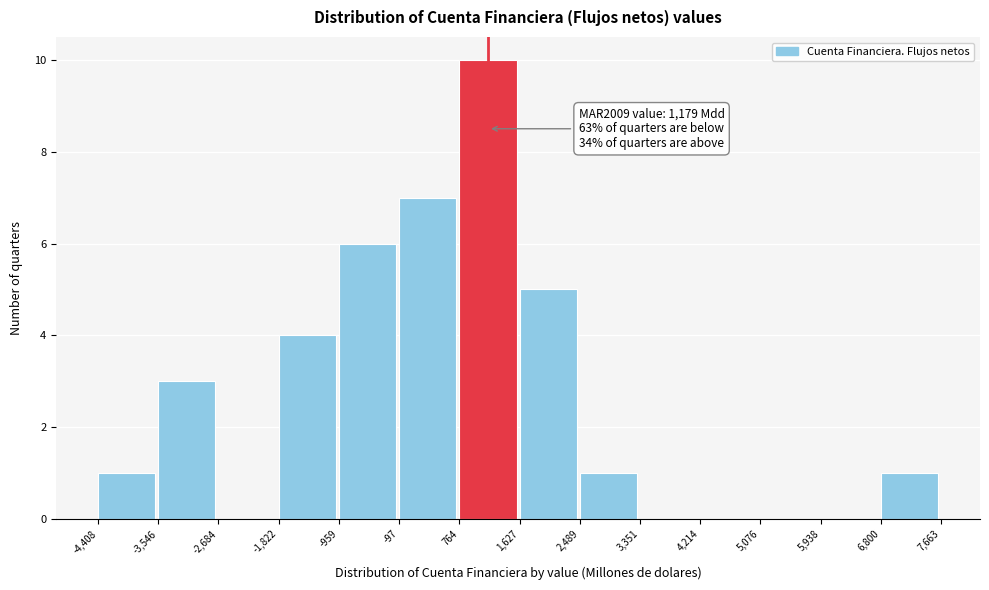

Which range on the x-axis has the tallest bar?

764 to 1,627